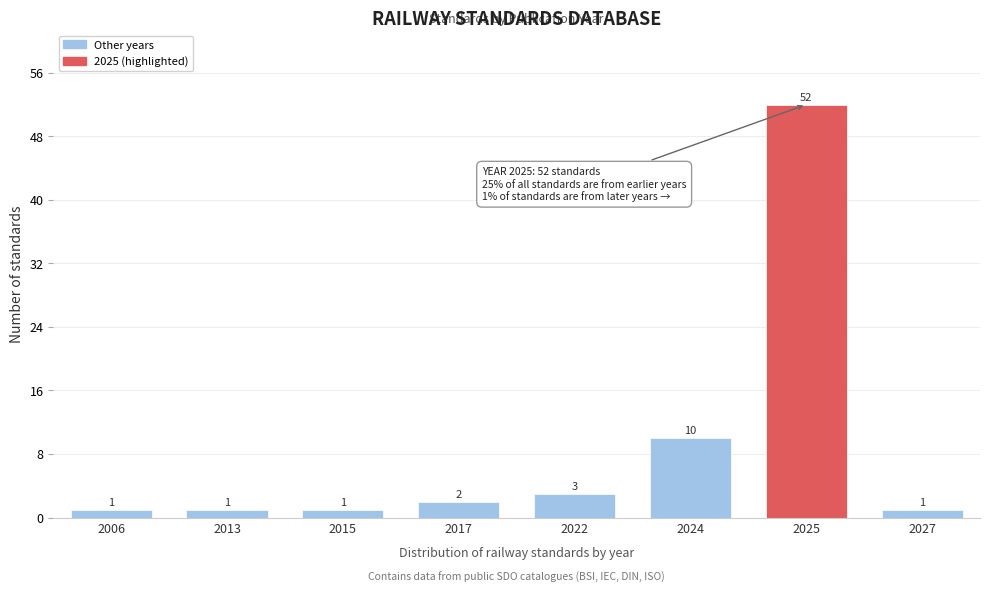

Reading left to right, transcribe all the data shown in this chart.

2006=1	2013=1	2015=1	2017=2	2022=3	2024=10	2025=52	2027=1